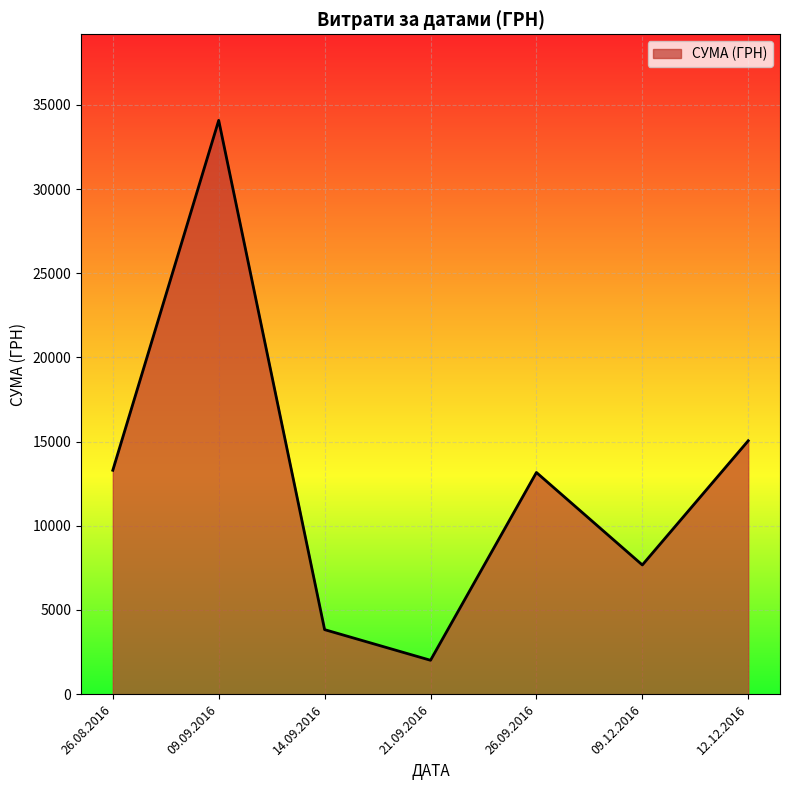

At which category does the chart reach its minimum across all series?

21.09.2016